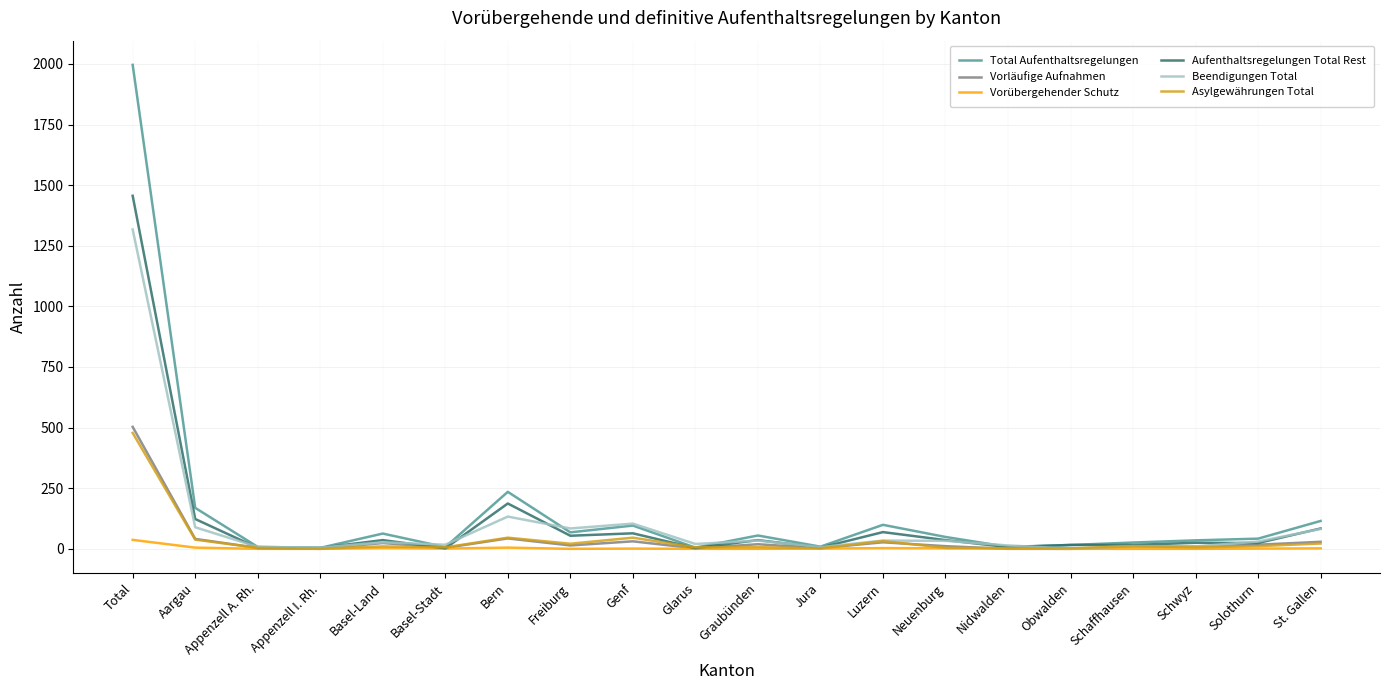

What is the greatest value displayed?

1996